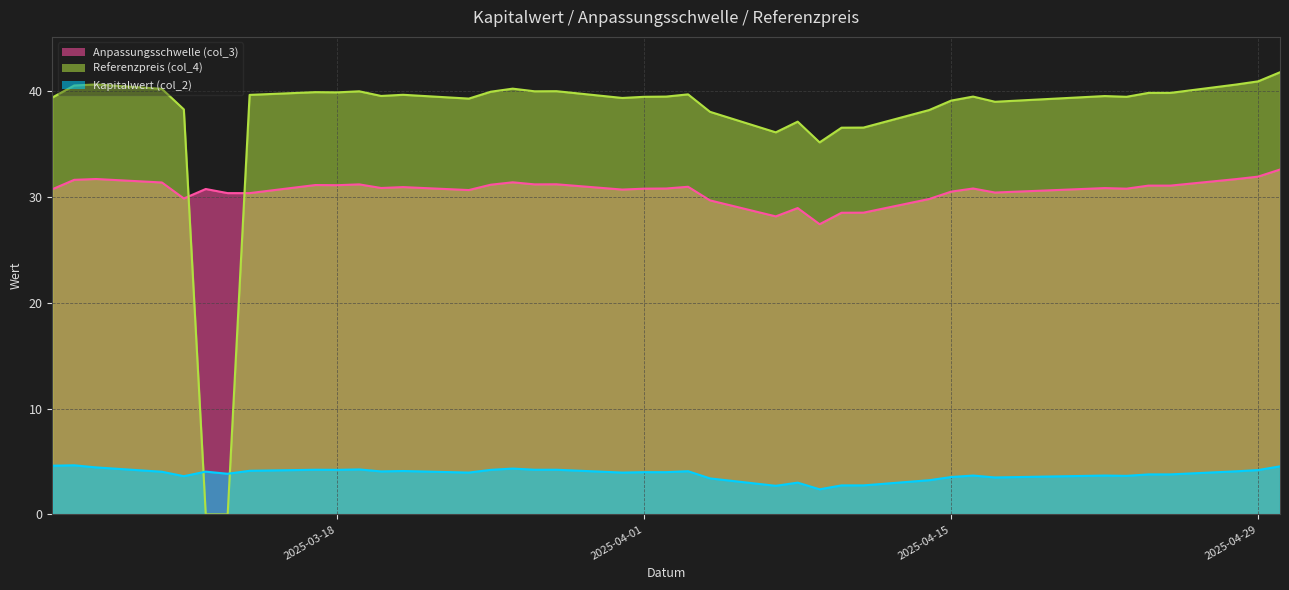

Between 2025-04-14 and 2025-03-06, which series saw the biggest shift?

Referenzpreis (col_4)